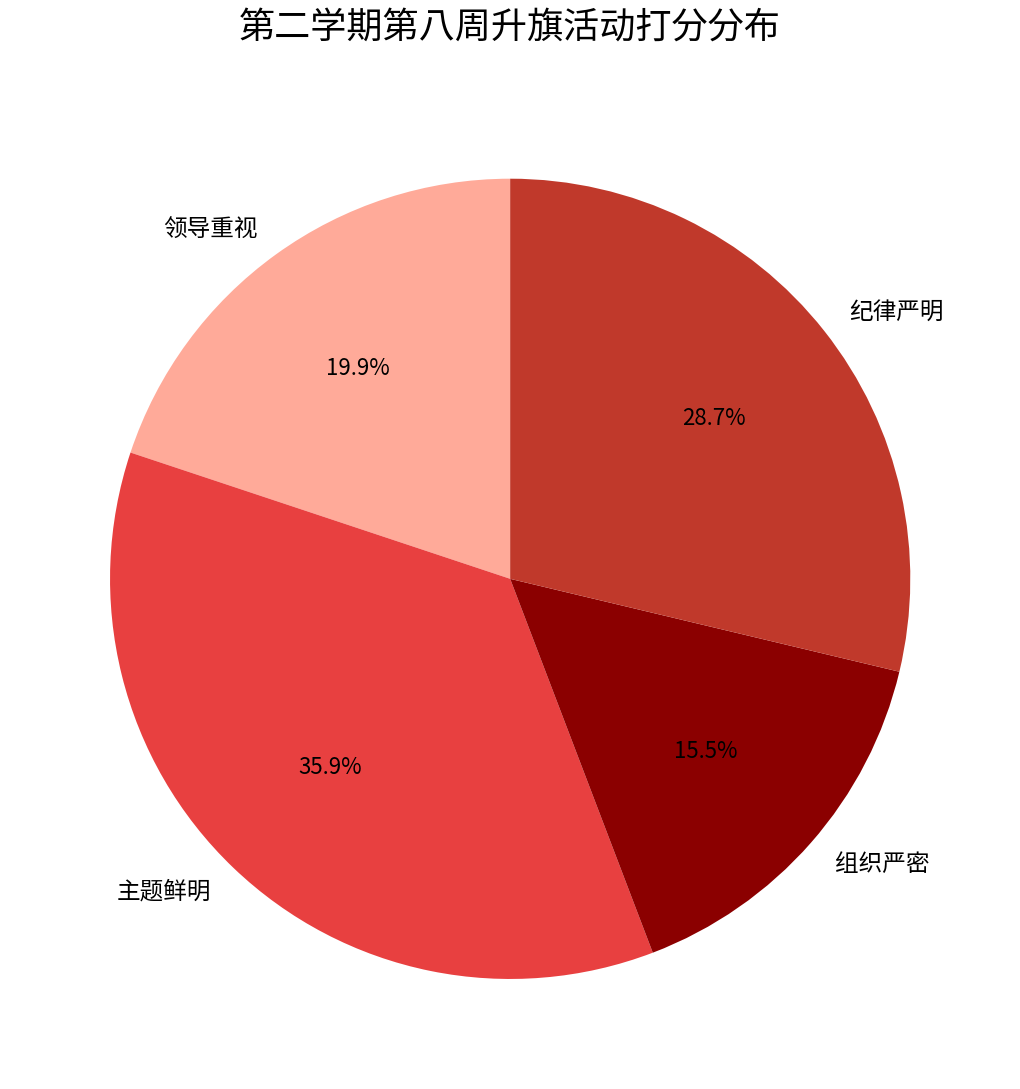

To the nearest percent, what portion does 纪律严明 represent?

29%